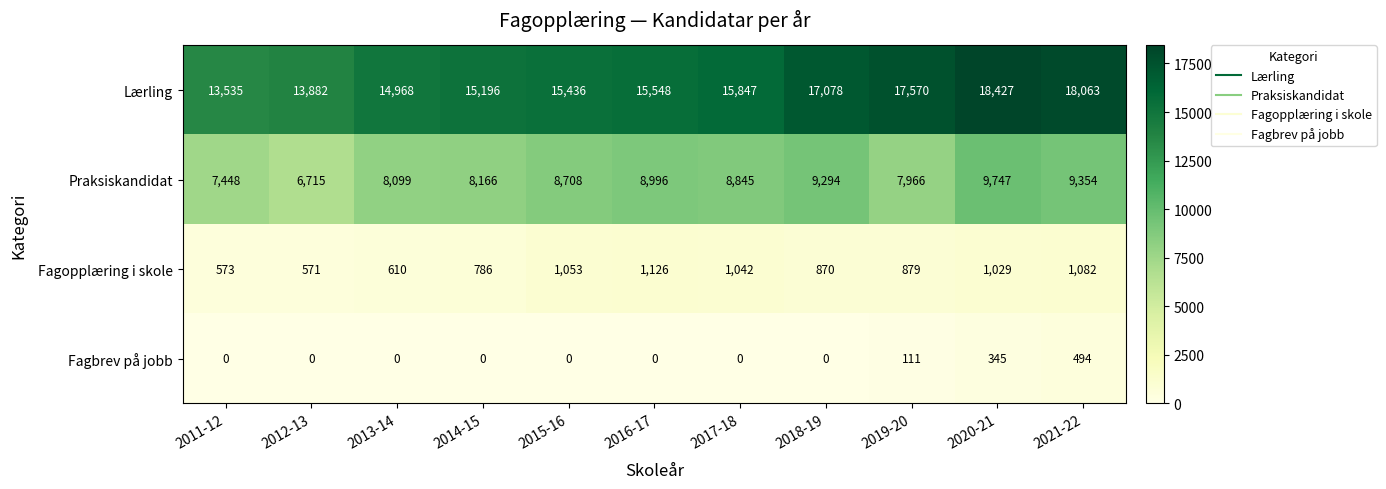

What is the total value across all series at 2011-12?

21556